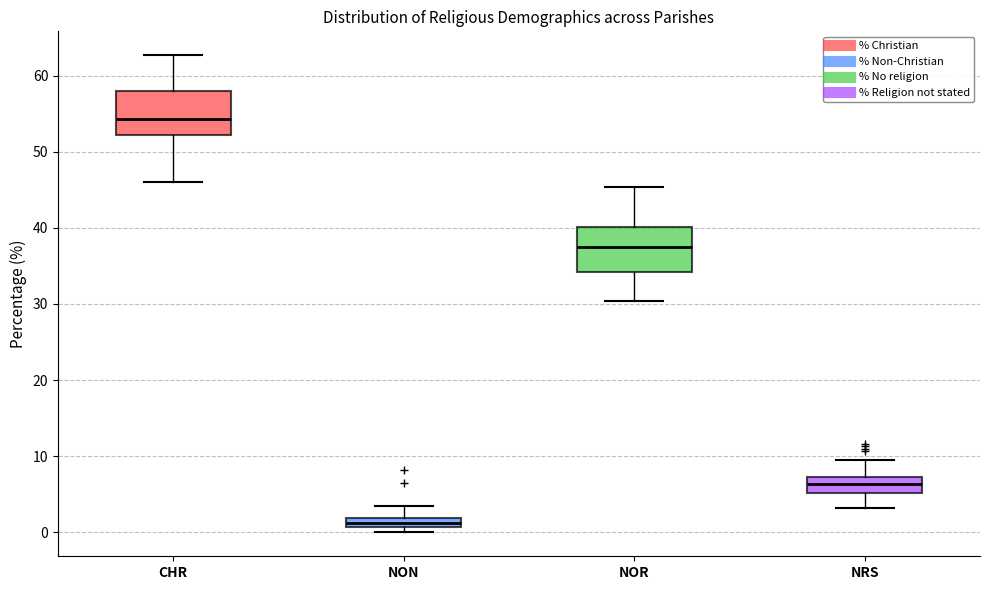

Which box's median line is the highest?

CHR